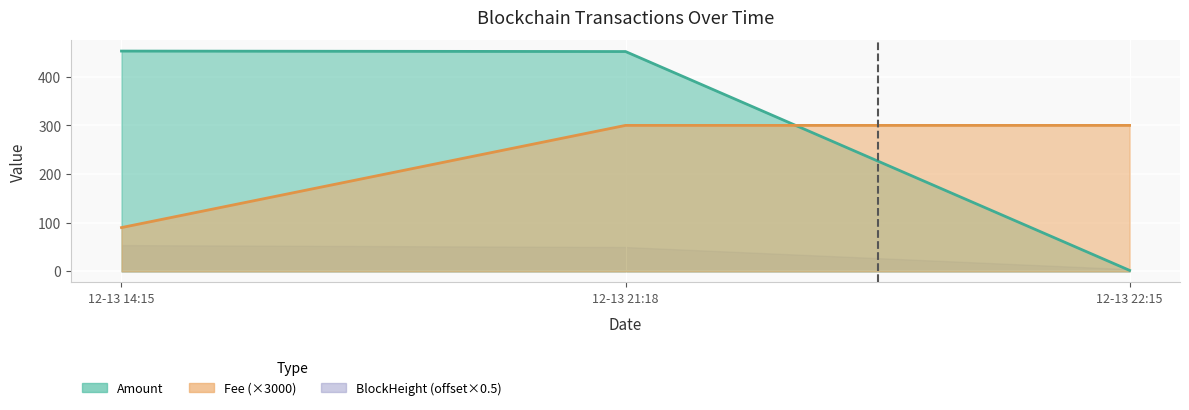

How many lines are shown in the chart?

2